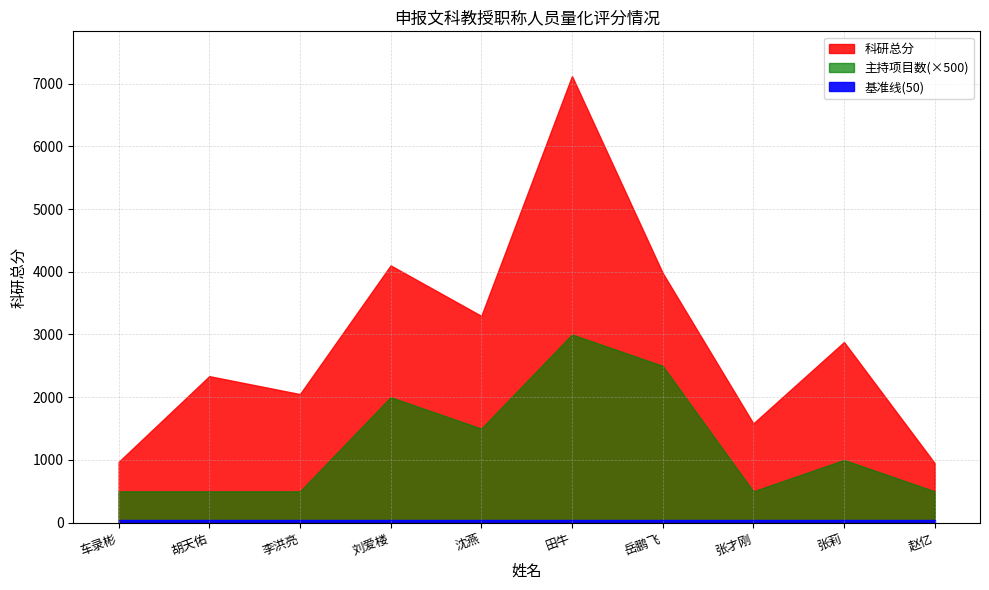

Where is the first local maximum?

胡天佑